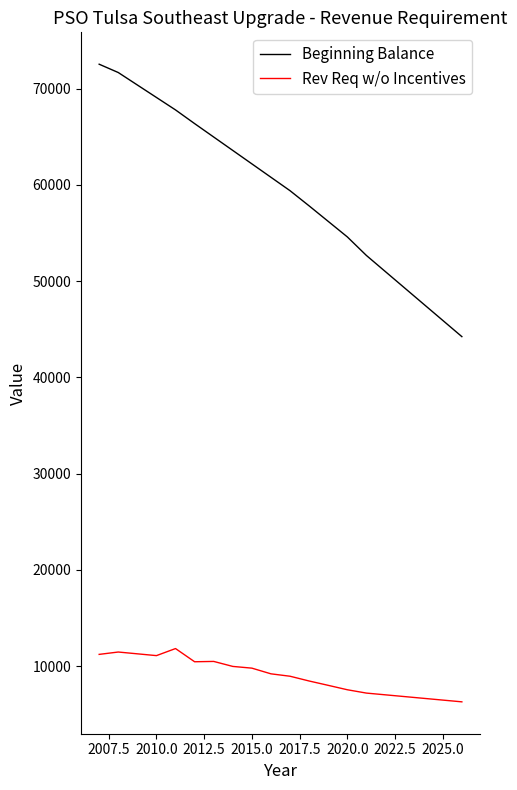

What is the maximum value for Beginning Balance?

72551.0